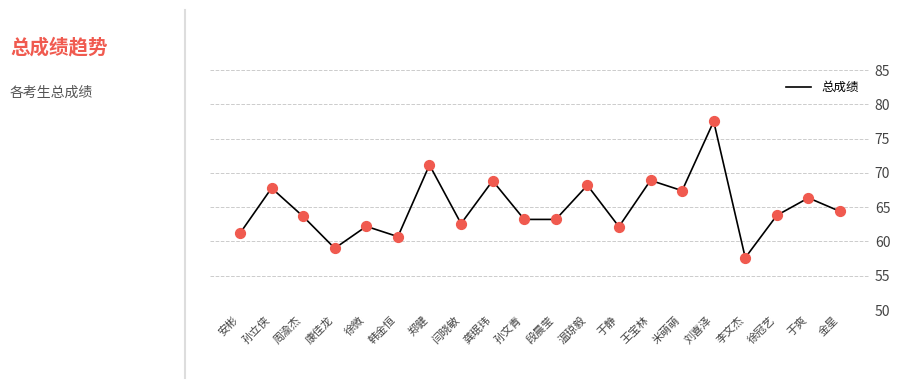

What is the change in value from 安彬 to 金星?

+3.2